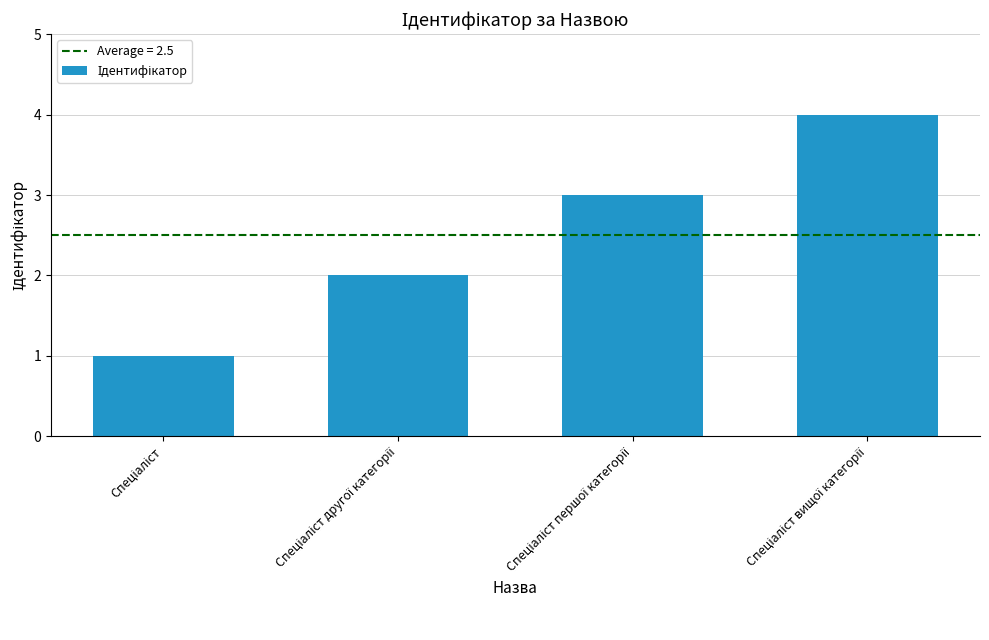

What is the difference between the maximum and minimum values?

3